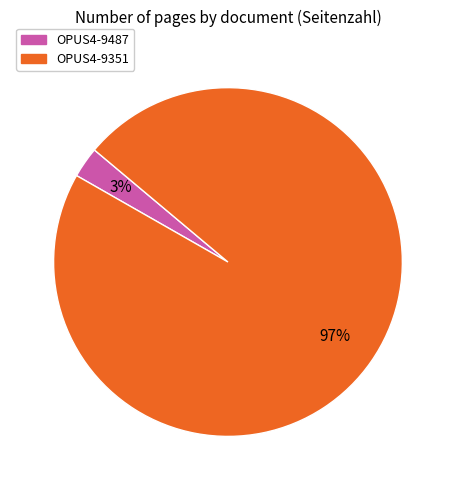

Which slice is the largest?

OPUS4-9351